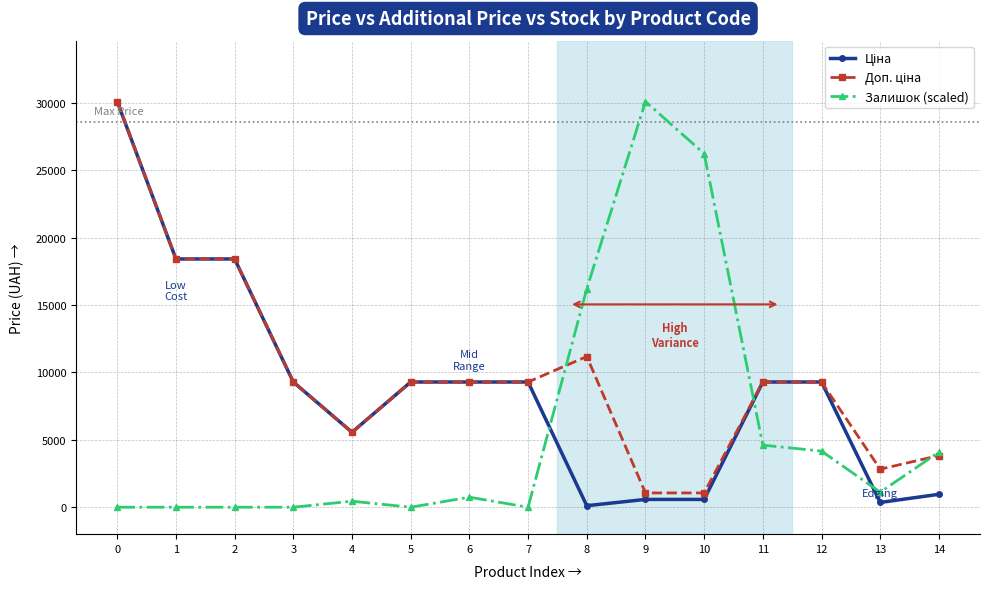

What is the spread (max minus min) of values at 11?

4682.1